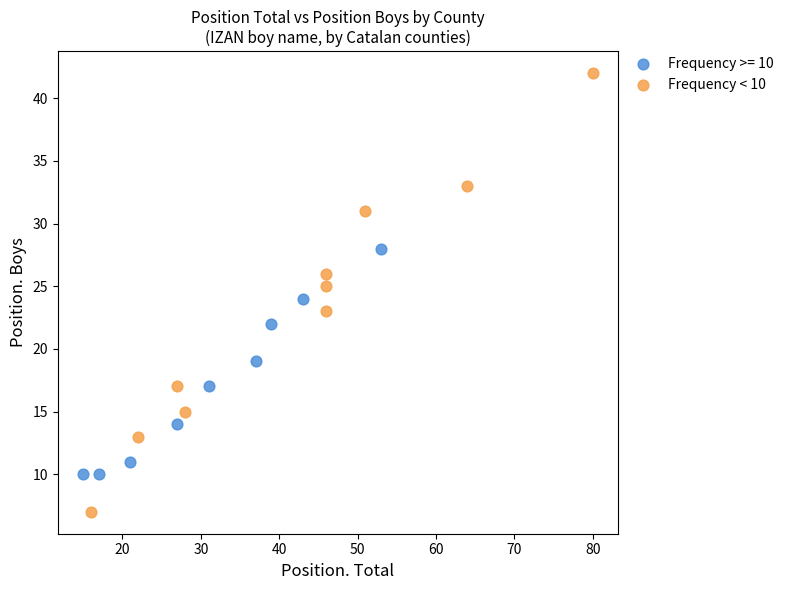

Which series has the widest spread of Y values?

Frequency < 10